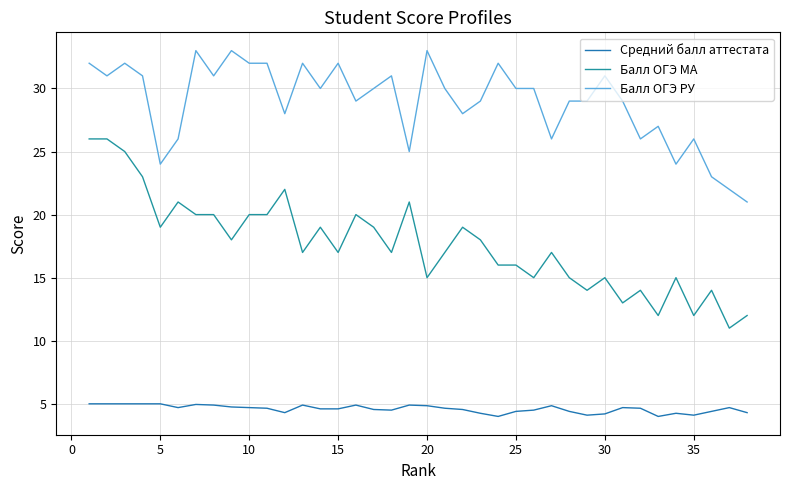

Which series has the widest spread of values?

Балл ОГЭ МА